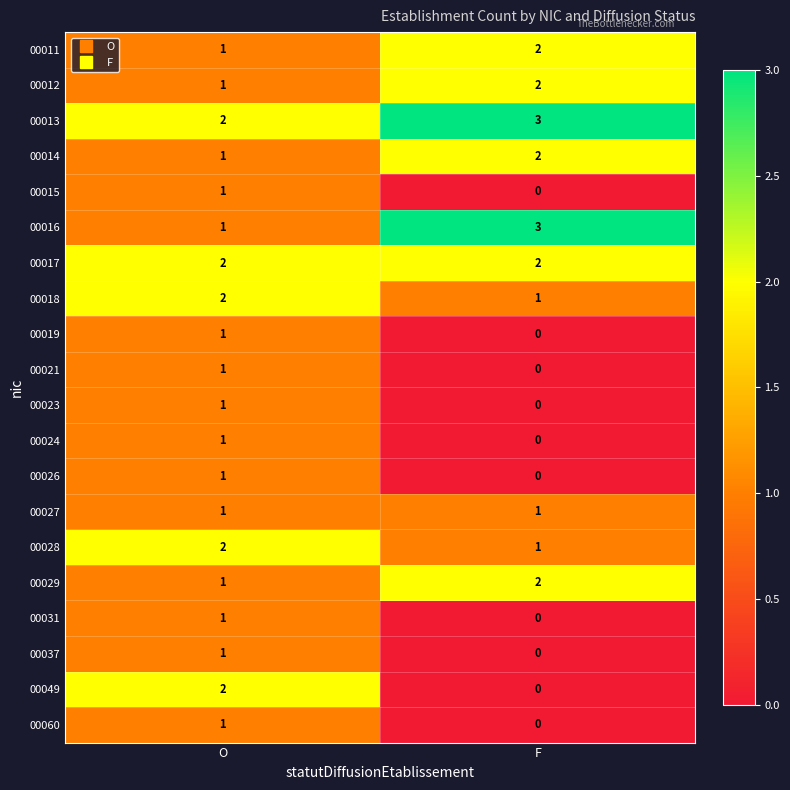

How many categories are shown in the chart?

2